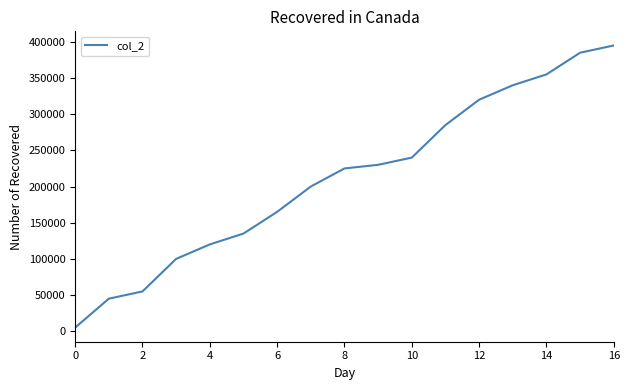

What is the difference between the maximum and minimum values?

390000